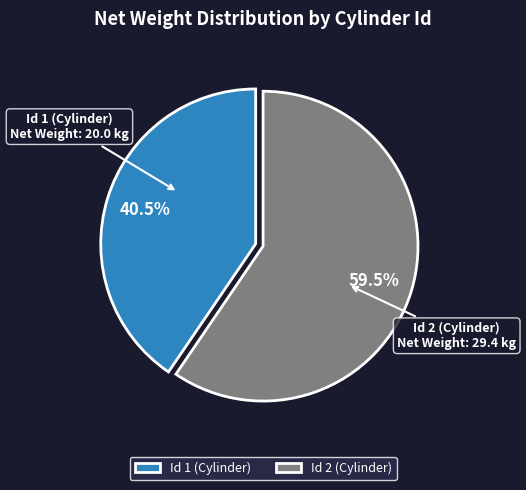

Is there any slice that represents more than half of the pie?

Yes